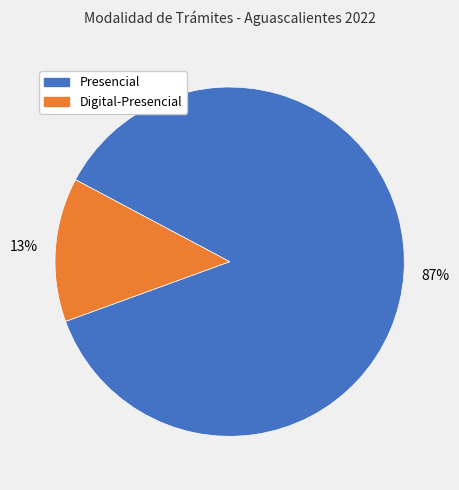

Is there any slice that represents more than half of the pie?

Yes